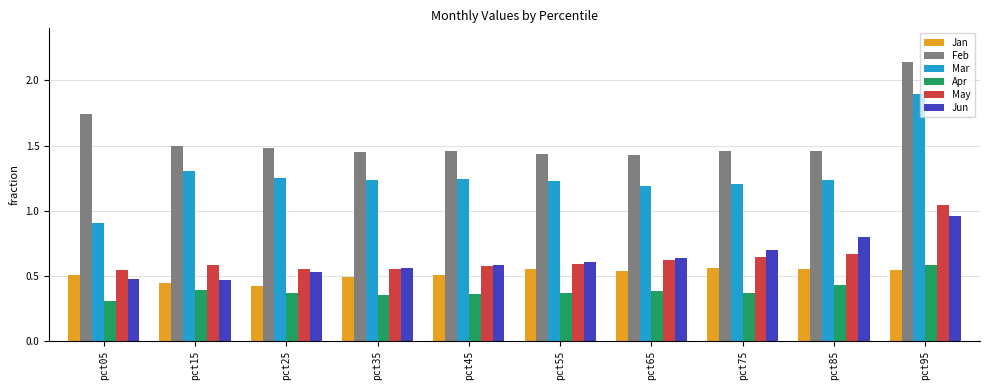

What is the sum of all Jan values?

5.1